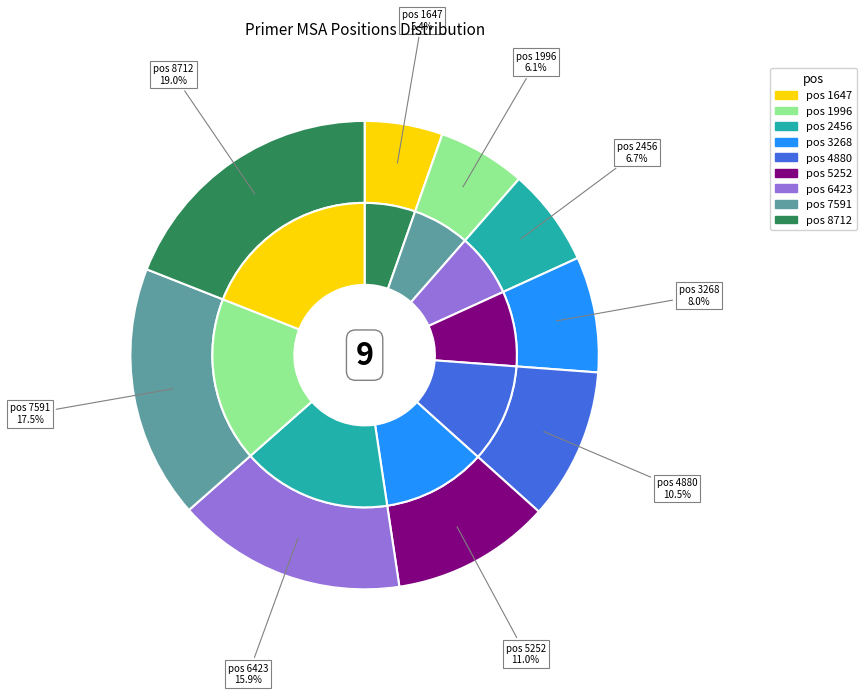

What percentage is the 7591 slice, to the nearest percent?

17%